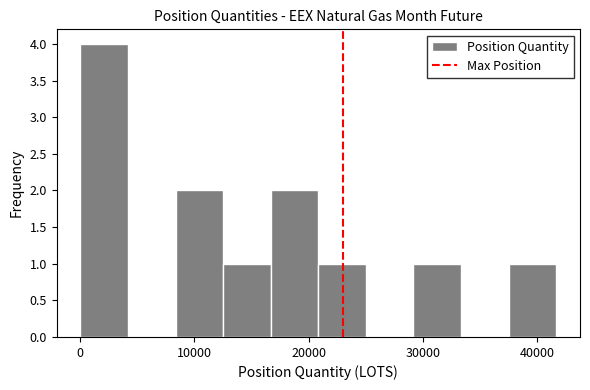

Over which range of the x-axis is the bar tallest?

0 to 4000